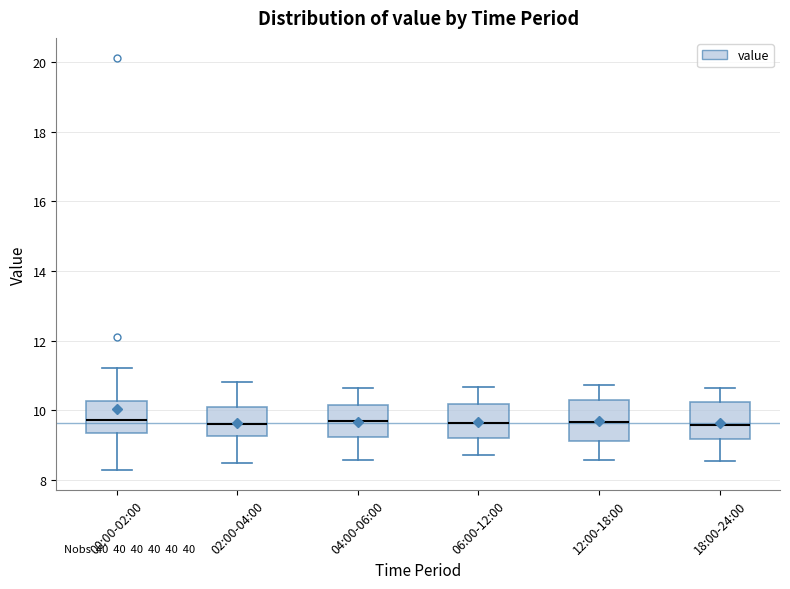

Reading left to right, read every box against the y-axis: the position of its median line, the range the box covers, and the ends of its whiskers. The values are not printed on the chart, so give them approximately, as read against the axis.

00:00-02:00: median 9.8, box 9.4 to 10.2, whiskers 8.4 to 11.2
02:00-04:00: median 9.6, box 9.2 to 10.2, whiskers 8.6 to 10.8
04:00-06:00: median 9.8, box 9.2 to 10.2, whiskers 8.6 to 10.6
06:00-12:00: median 9.6, box 9.2 to 10.2, whiskers 8.8 to 10.6
12:00-18:00: median 9.6, box 9.2 to 10.2, whiskers 8.6 to 10.8
18:00-24:00: median 9.6, box 9.2 to 10.2, whiskers 8.6 to 10.6